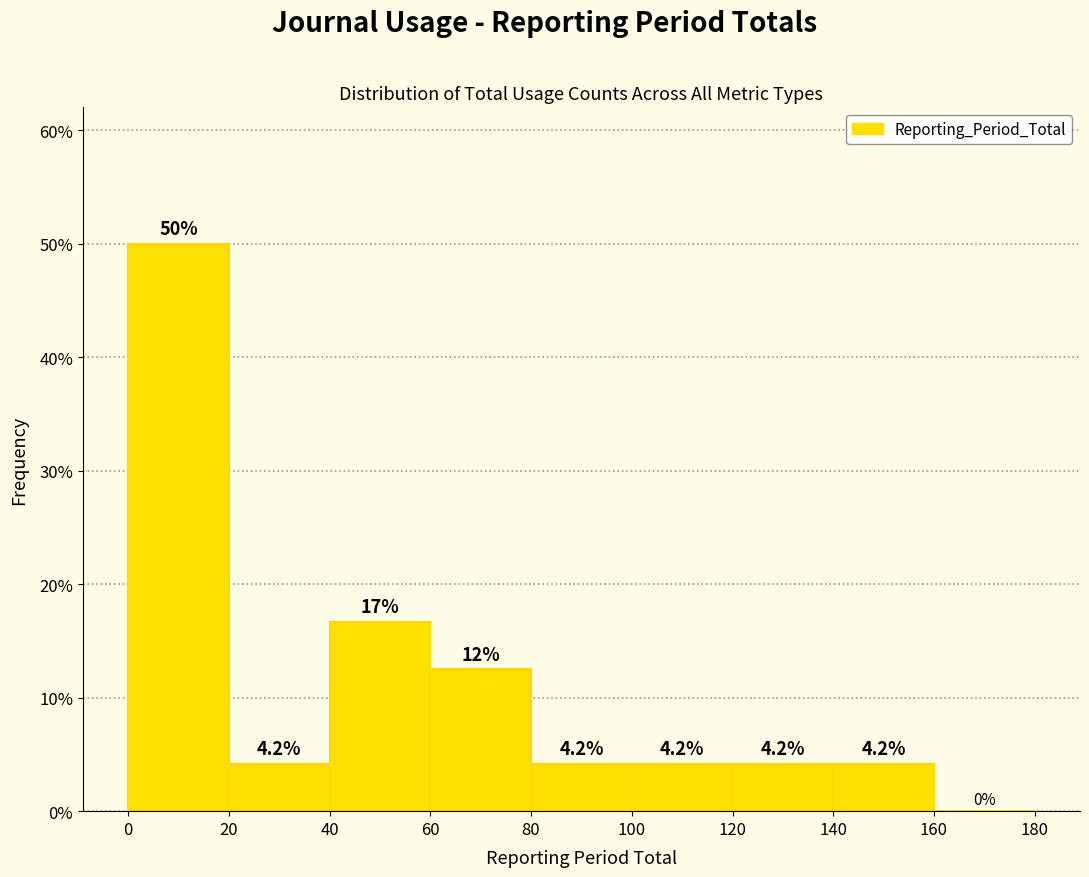

Over which range of the x-axis is the bar tallest?

0 to 20